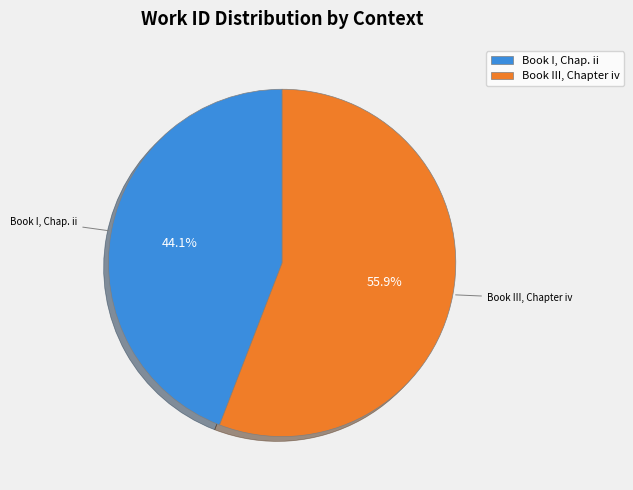

What percentage do Book III, Chapter iv and Book I, Chap. ii together represent?

100.0%